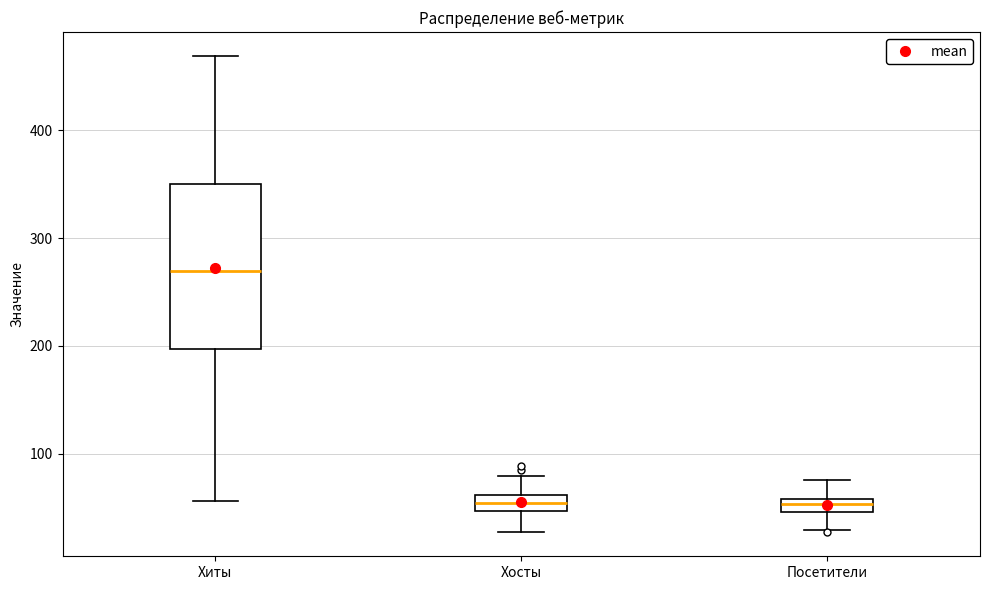

Where does the upper whisker of the box for Хосты end on the y-axis? The values are not printed on the chart, so give them approximately, as read against the axis.

80